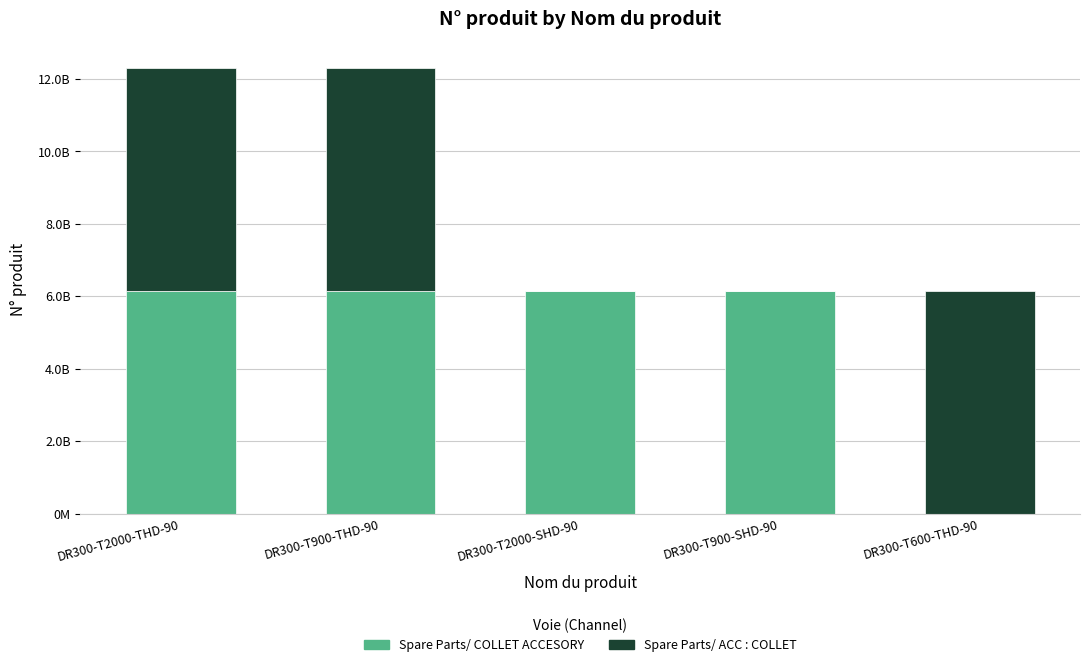

What is the total value across all series at DR300-T2000-THD-90?

12303521540